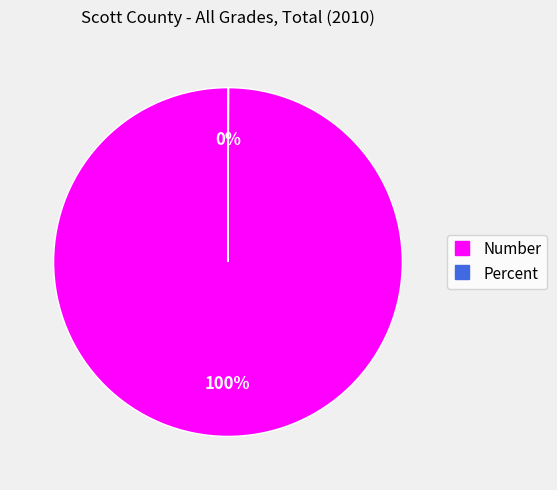

To the nearest percent, what is the average slice percentage?

50%